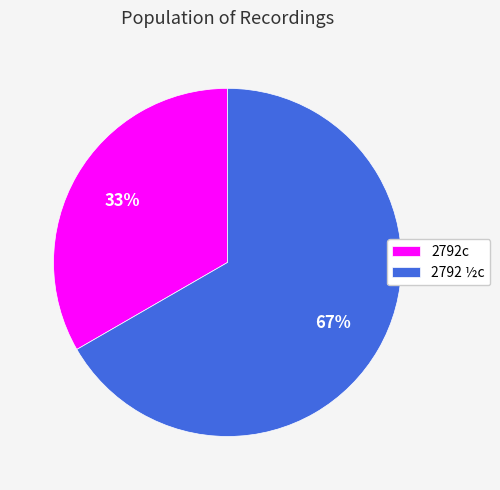

Do 2792 ½c and 2792c together represent more than half of the pie?

Yes